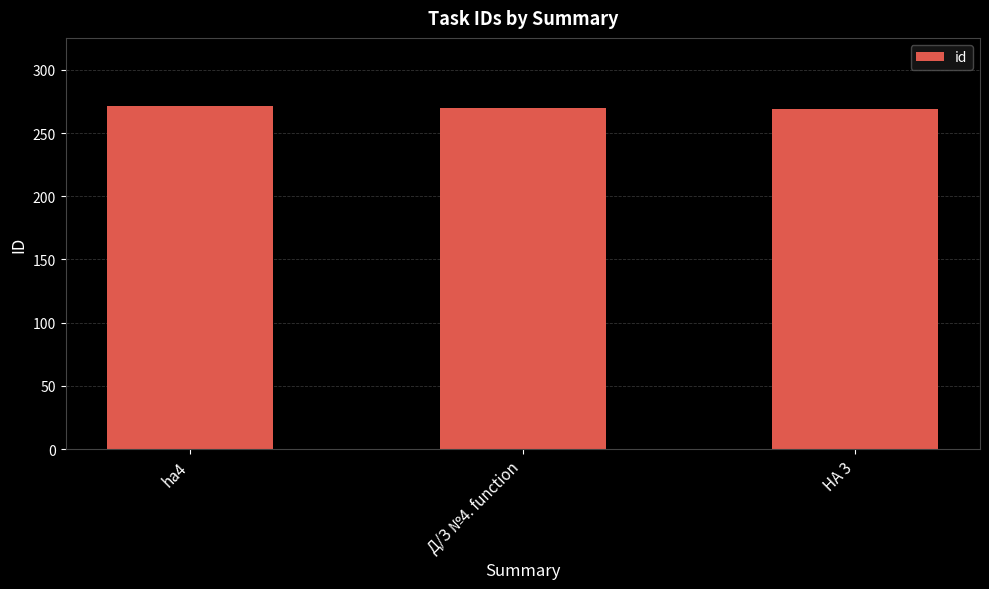

Is it true that the value at ha4 is 429?

False